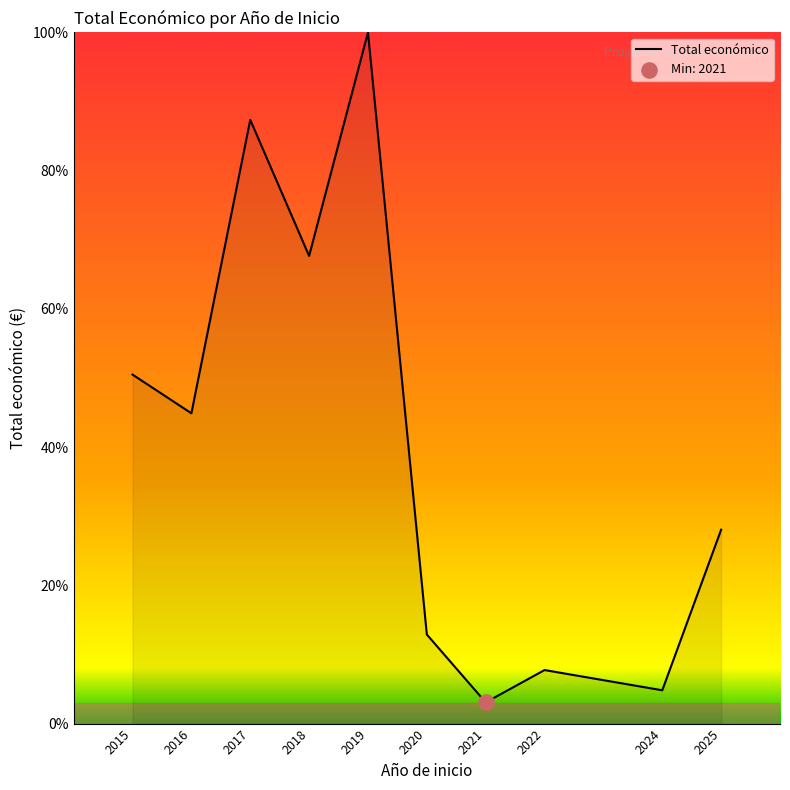

Which has a higher value, 2020 or 2021?

2020